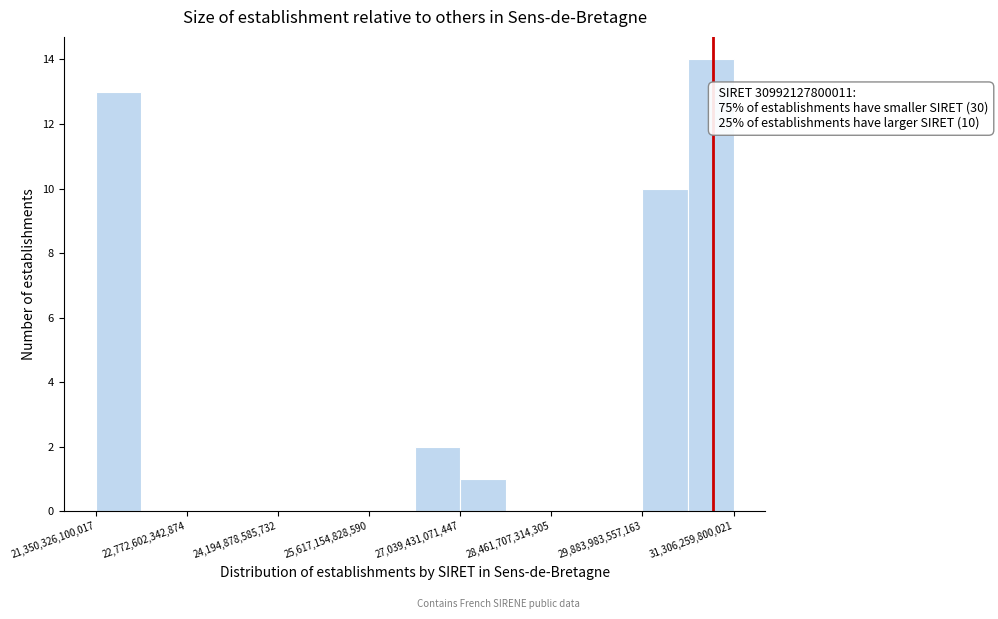

Read against the x-axis, roughly where is the centre of the tallest bar?

31000000000000